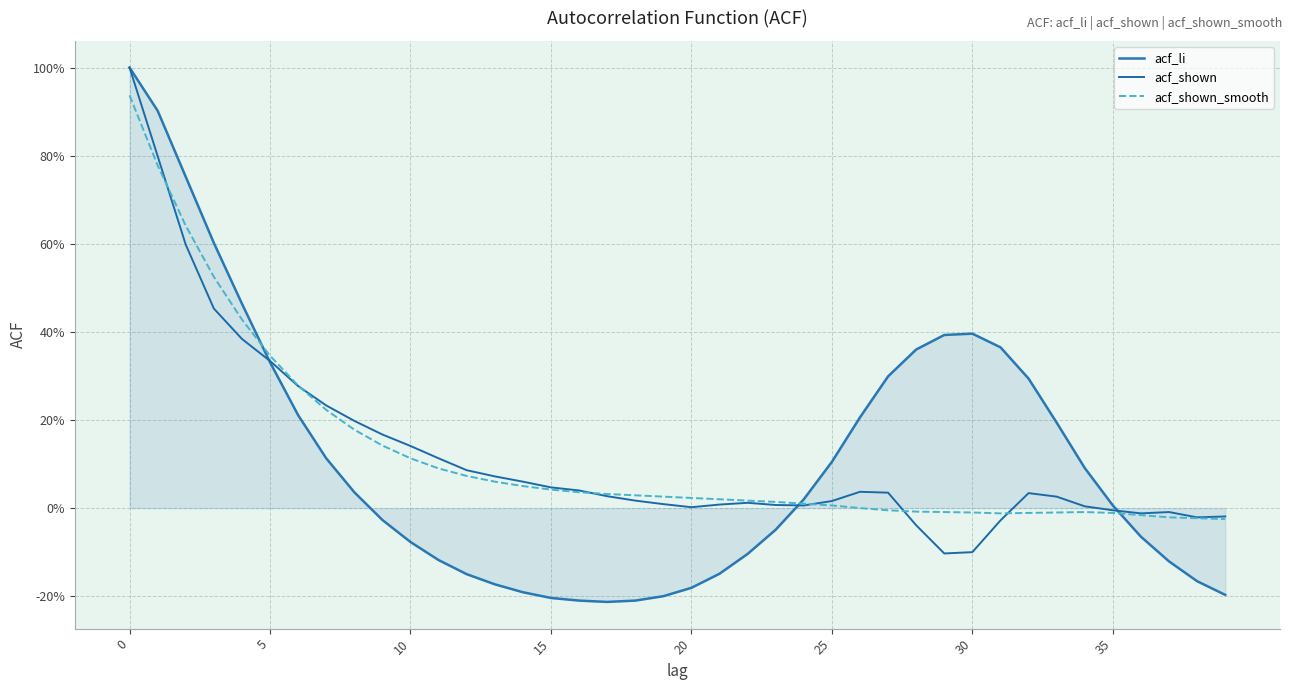

Is this an area chart (filled region under the line)?

Yes